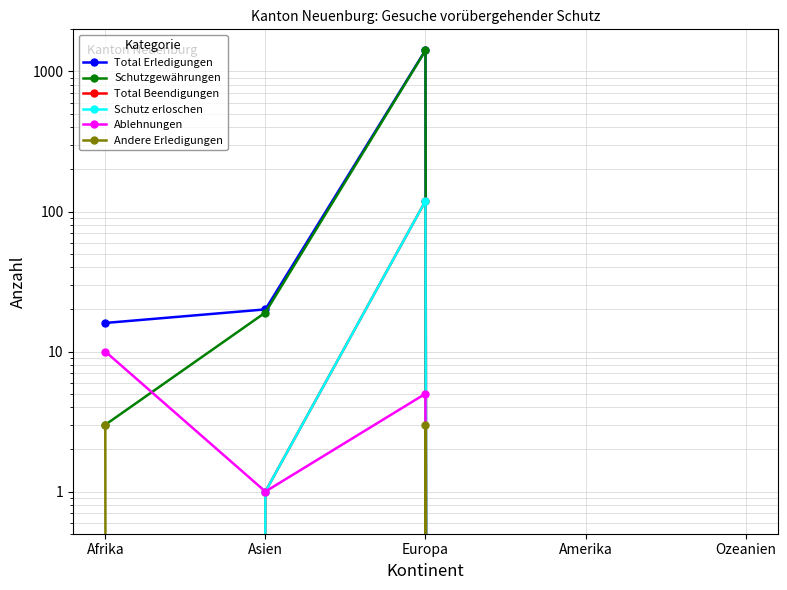

How many values in Total Erledigungen are above zero?

3